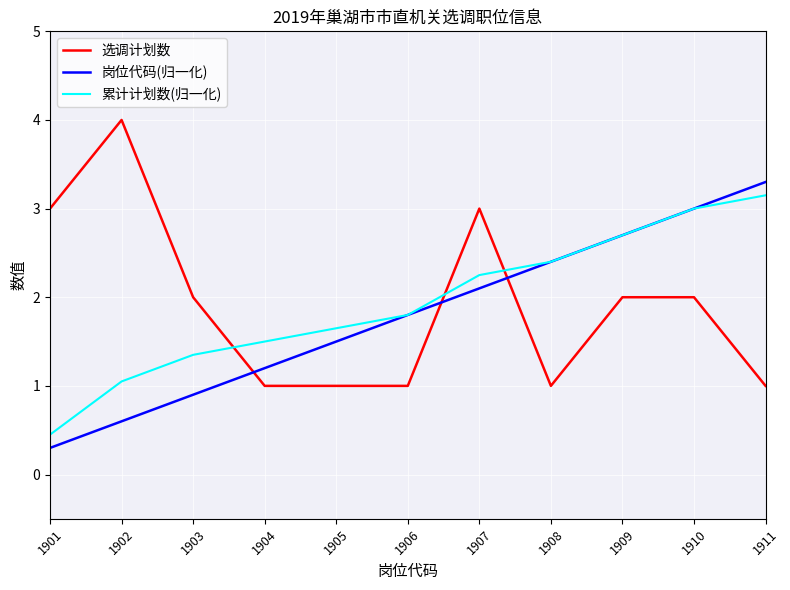

How many lines are shown in the chart?

3